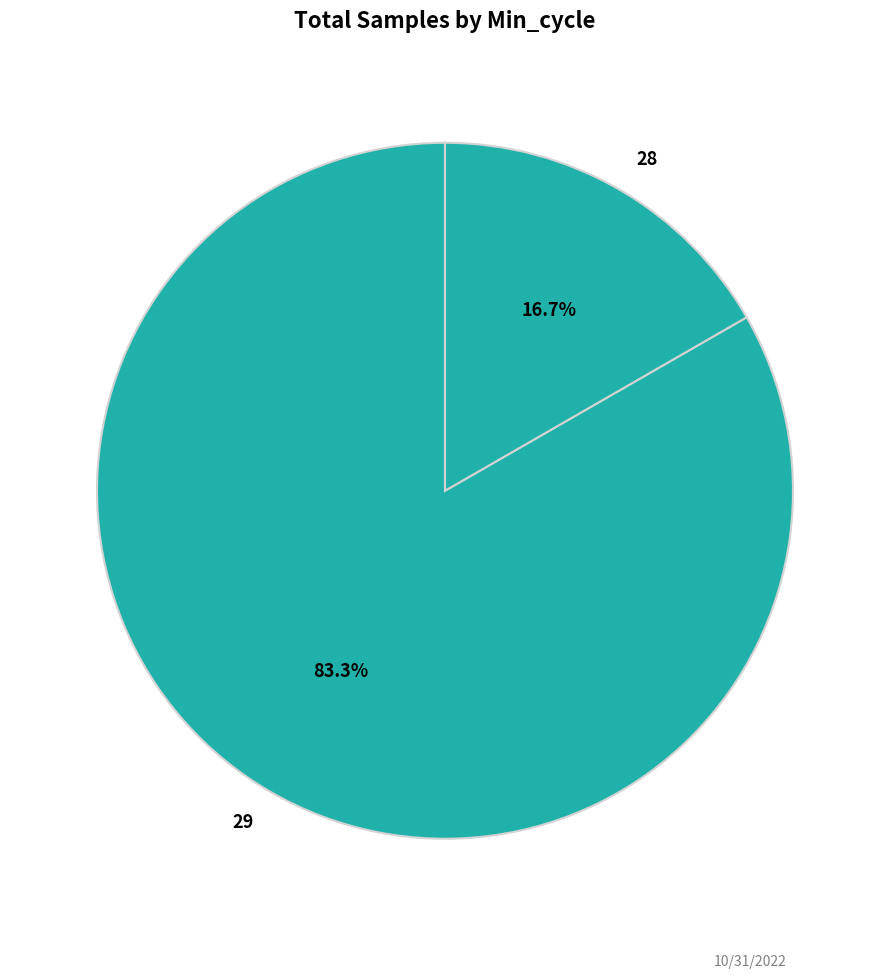

Which has a higher value, 28 or 29?

29